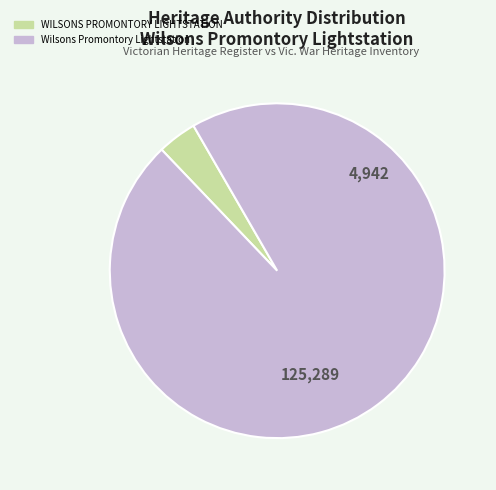

Approximately how many times larger is the value at Wilsons Promontory Lightstation compared to WILSONS PROMONTORY LIGHTSTATION?

25.4